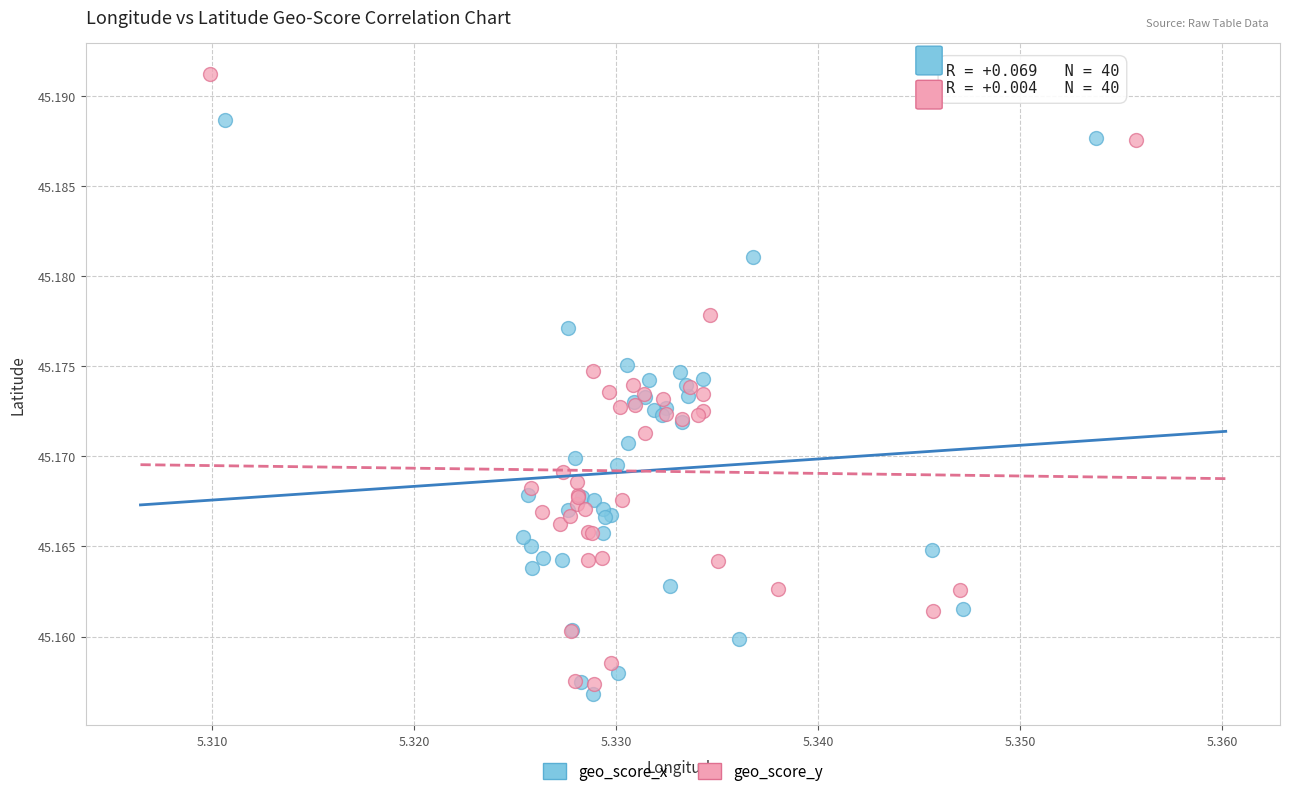

What are all the series names shown in the legend?

geo_score_x, geo_score_y